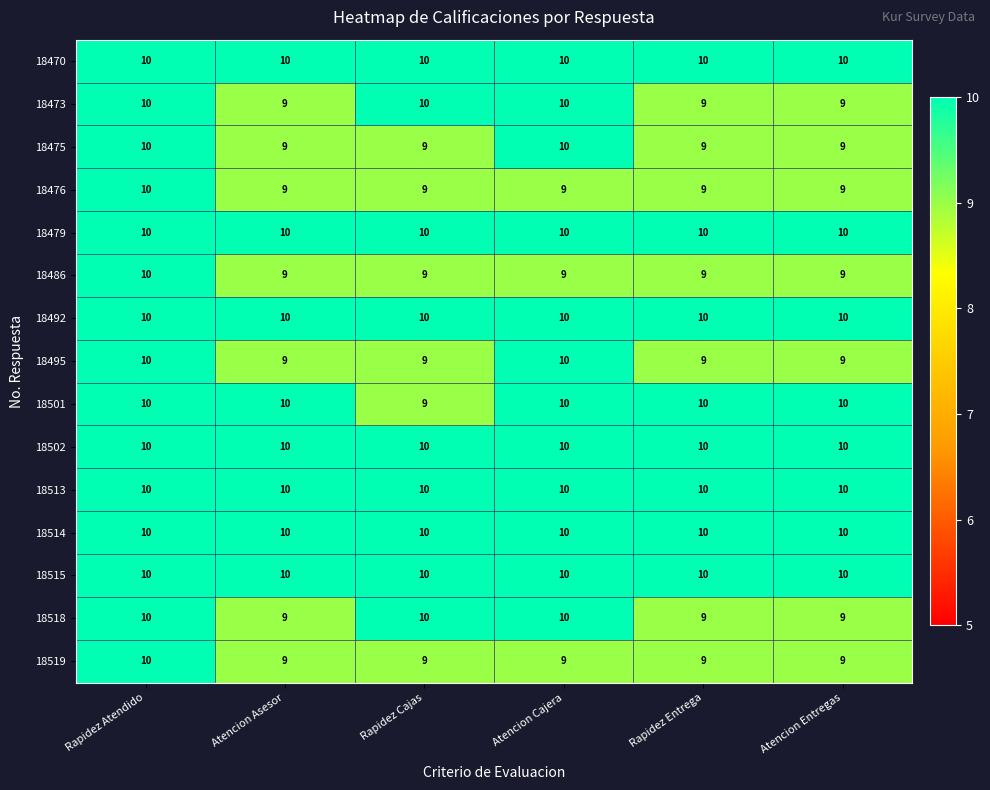

What is the sum of all 18470 values?

60